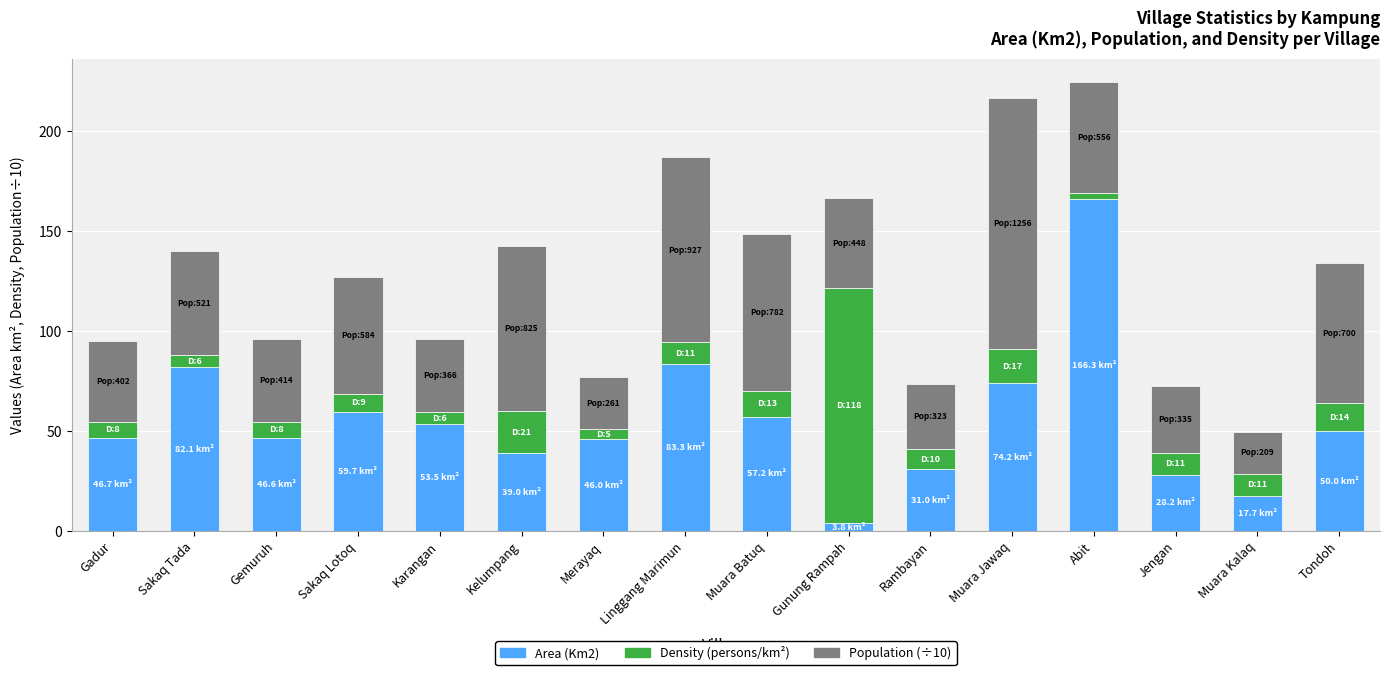

What is the total value across all series at Muara Kalaq?

49.6